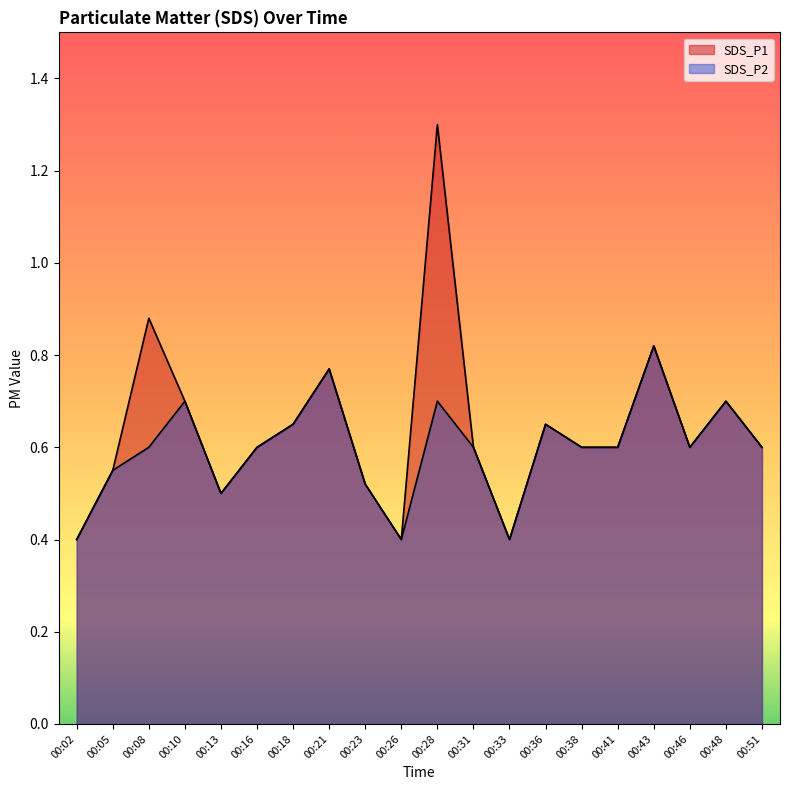

What is the sum of all SDS_P2 values?

12.0